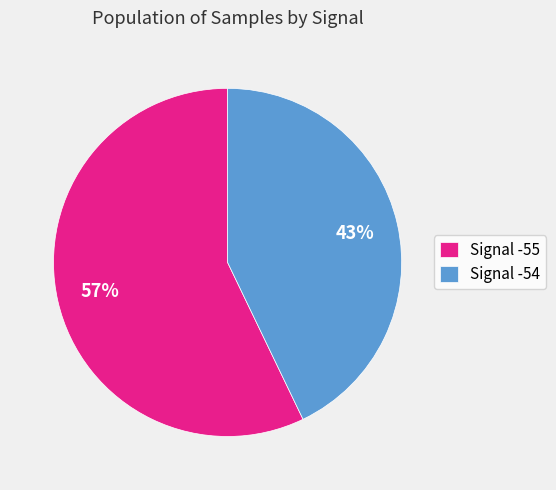

Is there any slice that represents more than half of the pie?

Yes